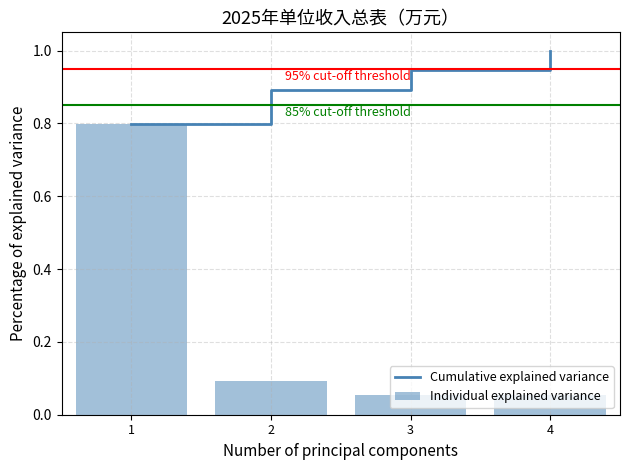

Are the bars grouped side by side (vs. stacked)?

Yes